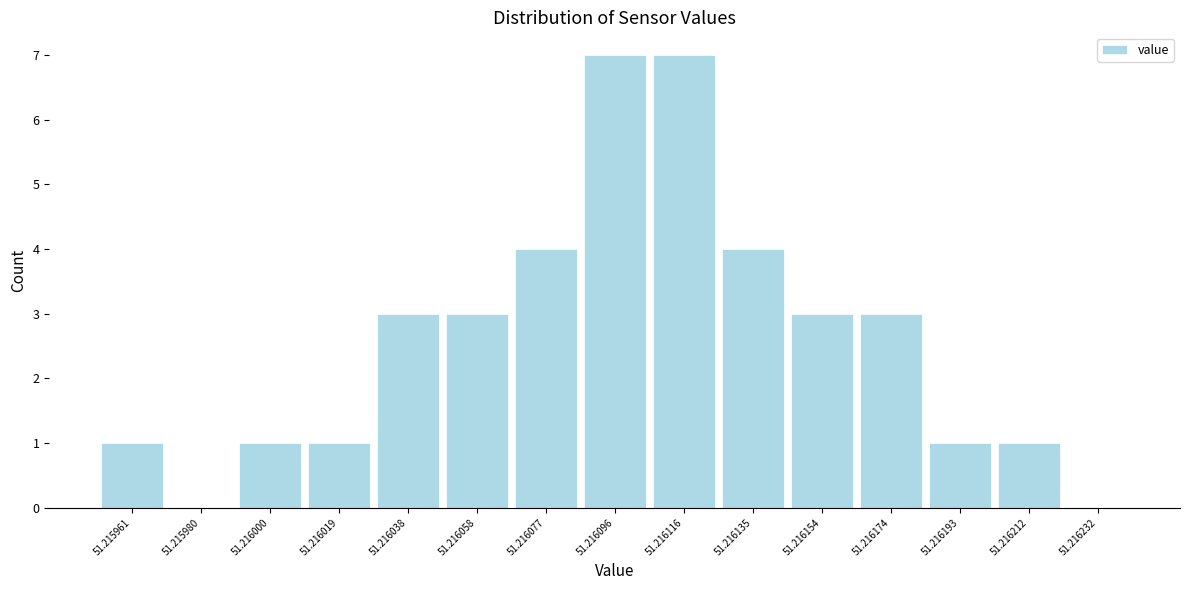

What is the ratio of the value at 51.215961 to the value at 51.216019?

1.0